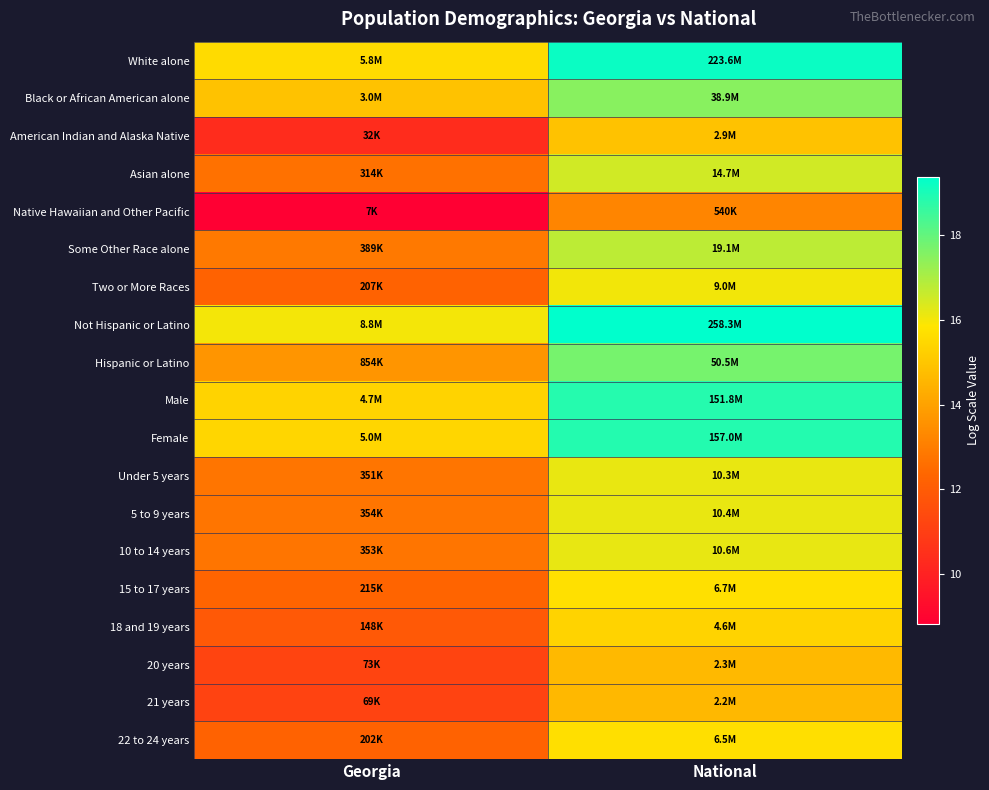

Rank the series by their maximum value, from lowest to highest.

Native Hawaiian and Other Pacific, 21 years, 20 years, American Indian and Alaska Native, 18 and 19 years, 22 to 24 years, 15 to 17 years, Two or More Races, Under 5 years, 5 to 9 years, 10 to 14 years, Asian alone, Some Other Race alone, Black or African American alone, Hispanic or Latino, Male, Female, White alone, Not Hispanic or Latino